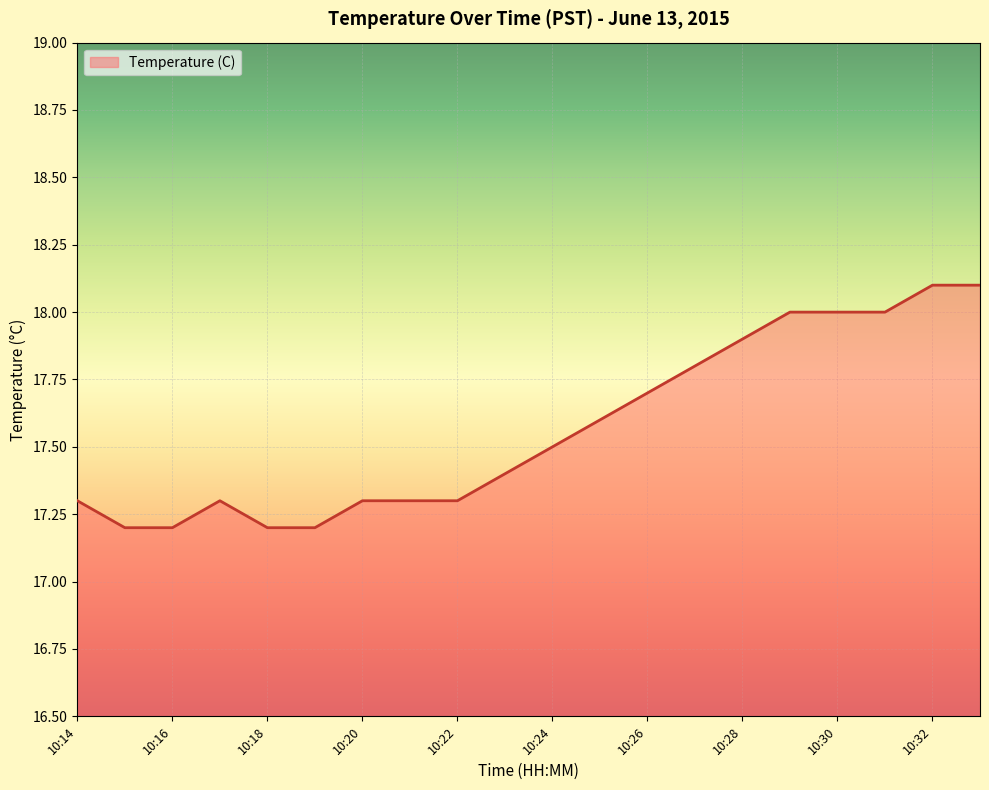

How many lines are shown in the chart?

1